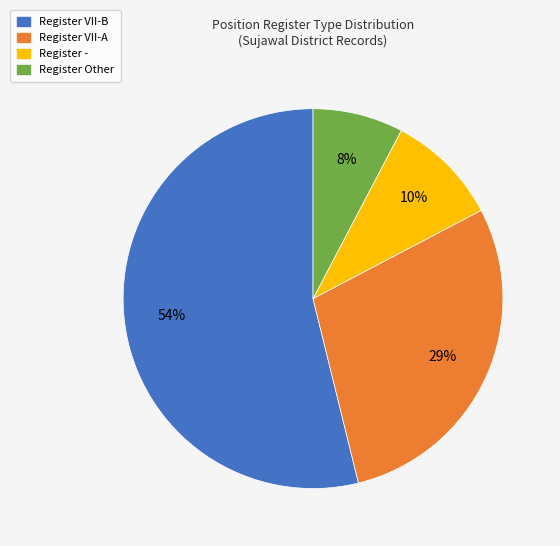

Is there any slice that represents more than half of the pie?

Yes